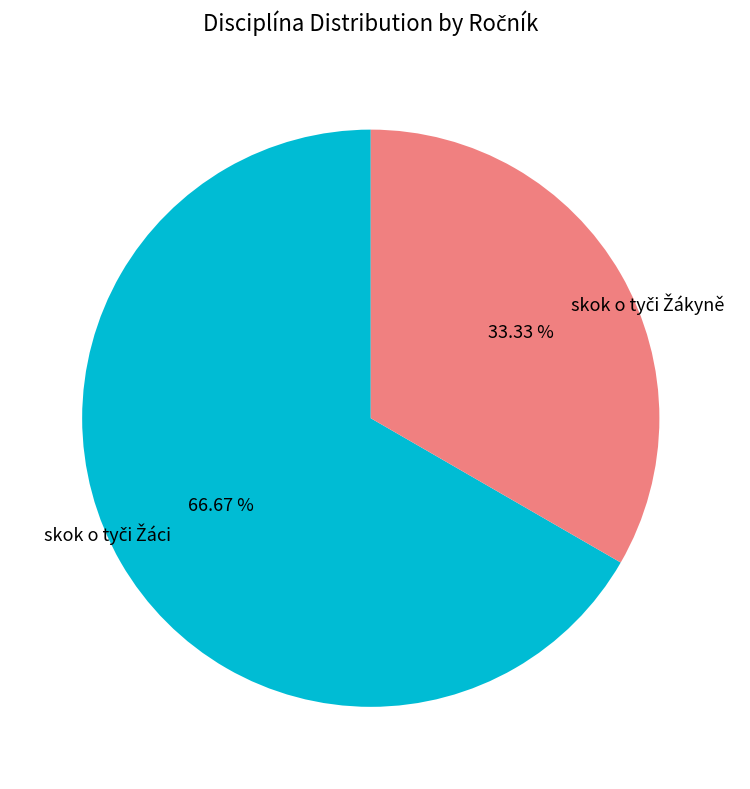

Is there a majority slice in this chart?

Yes